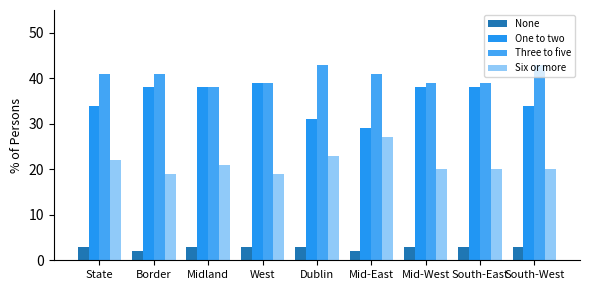

Which series has the widest spread of values?

One to two